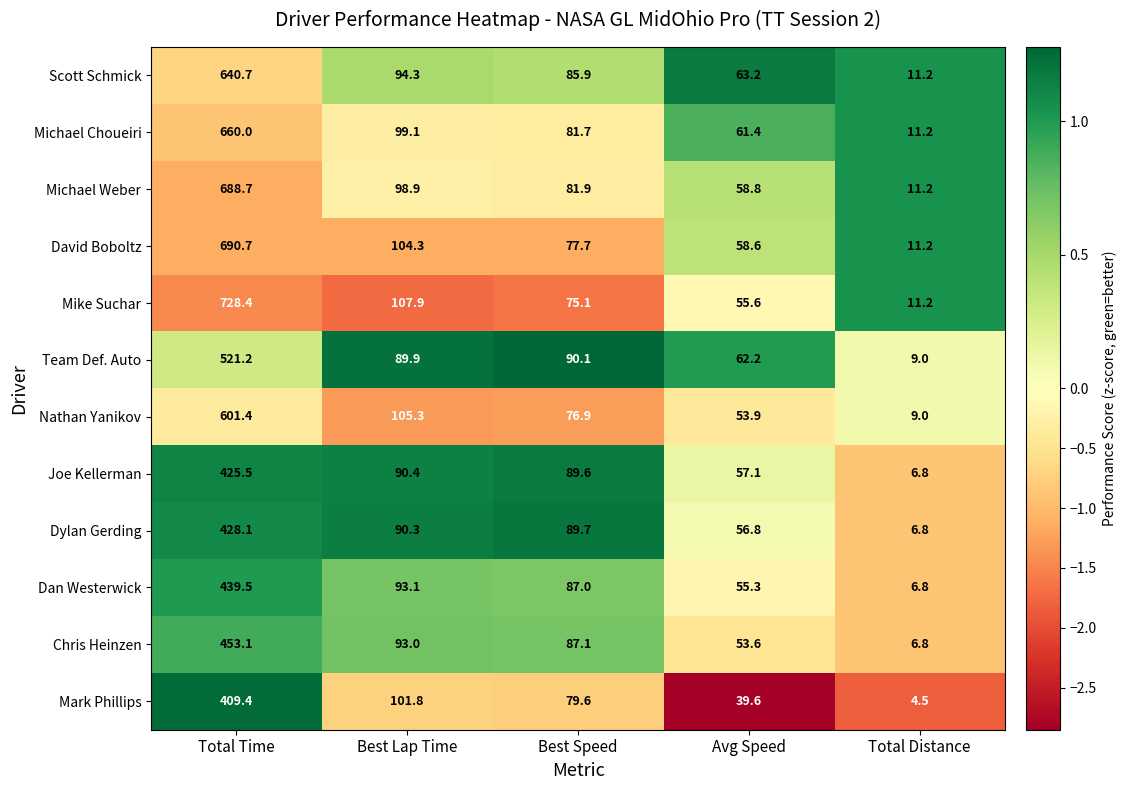

True or false: Dan Westerwick has a value of 48.7 at Best Lap Time.

False